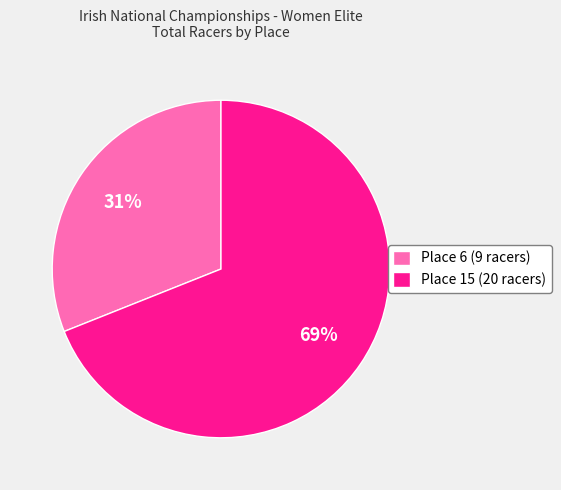

How many slices are in this pie chart?

2